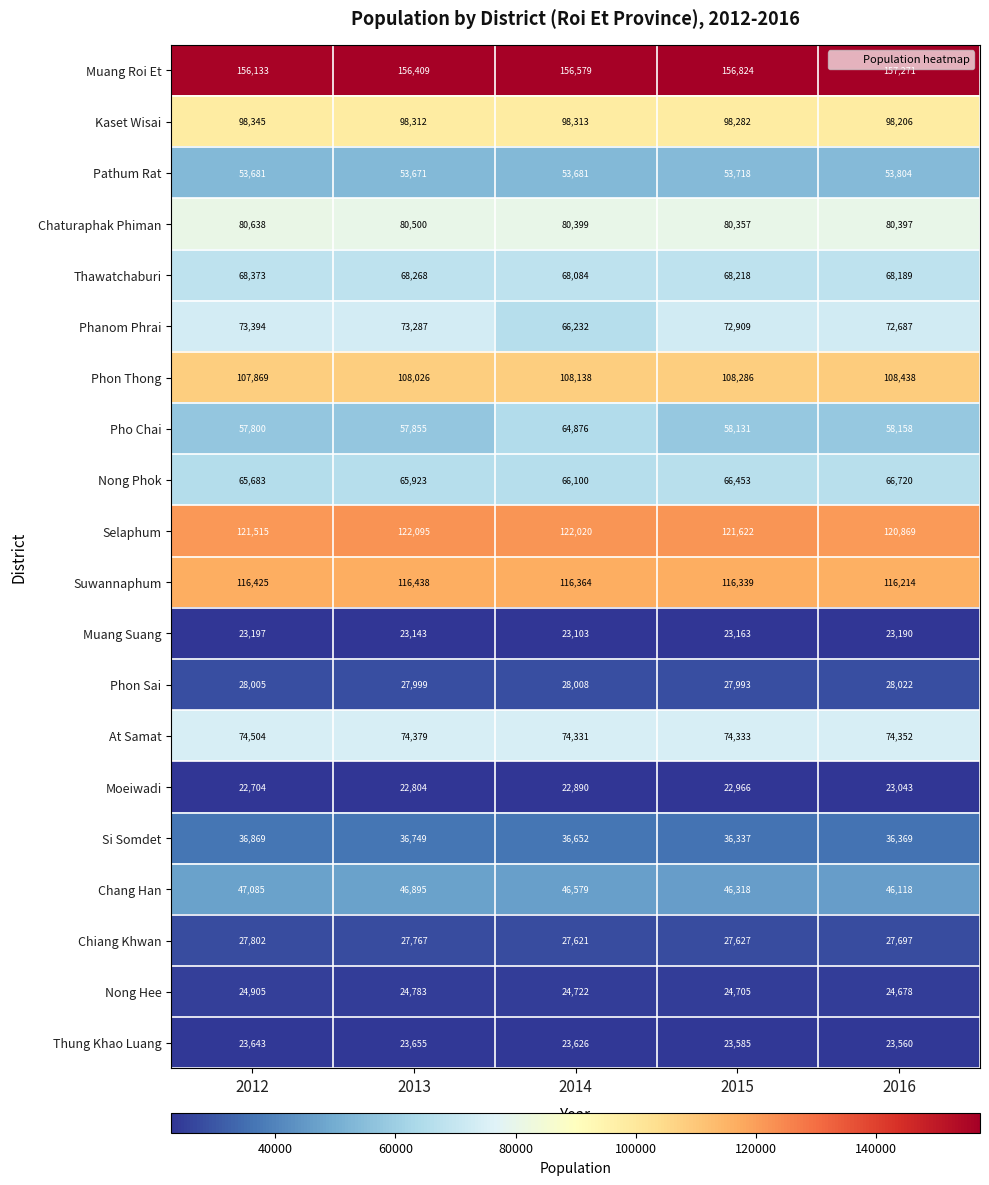

At how many categories does at least one series exceed 137507?

5